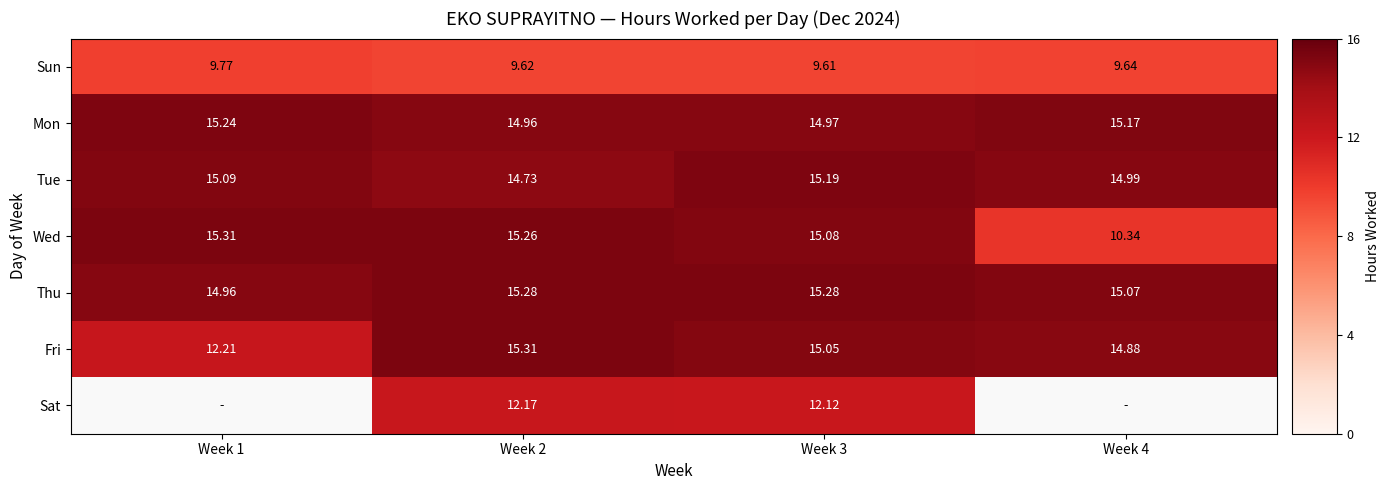

Count the number of categories in the chart.

4